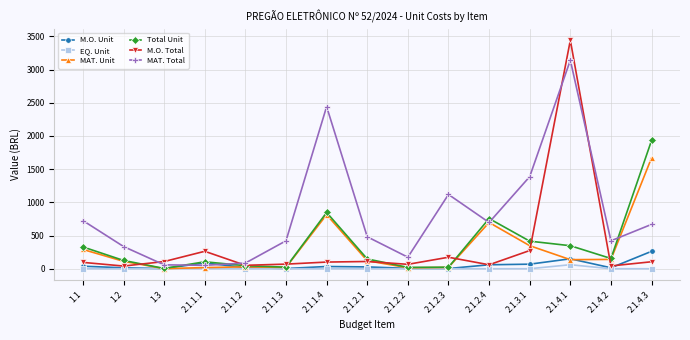

Between 1.1 and 2.1.1.2, which series saw the biggest shift?

MAT. Total